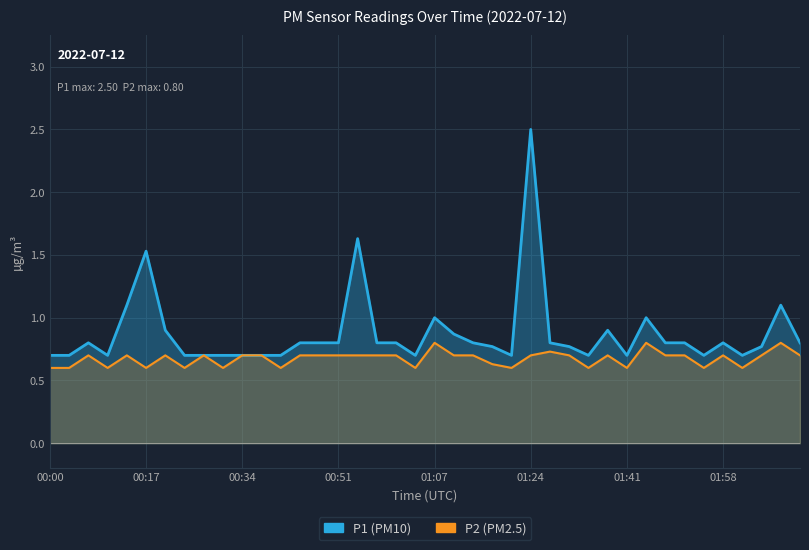

True or false: P2 has a value of 0.7 at 39.

True